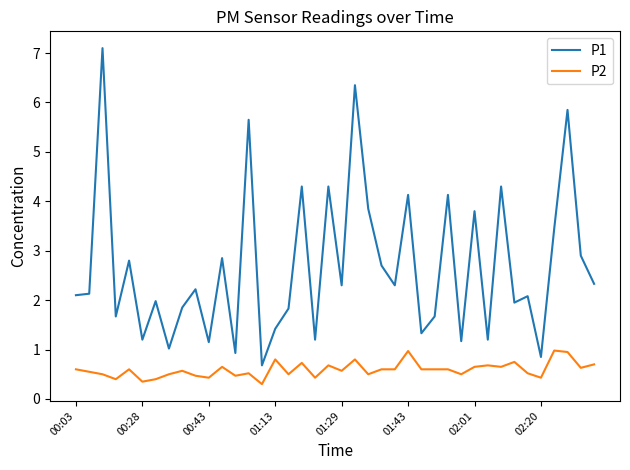

Which series has the largest range (max minus min)?

P1